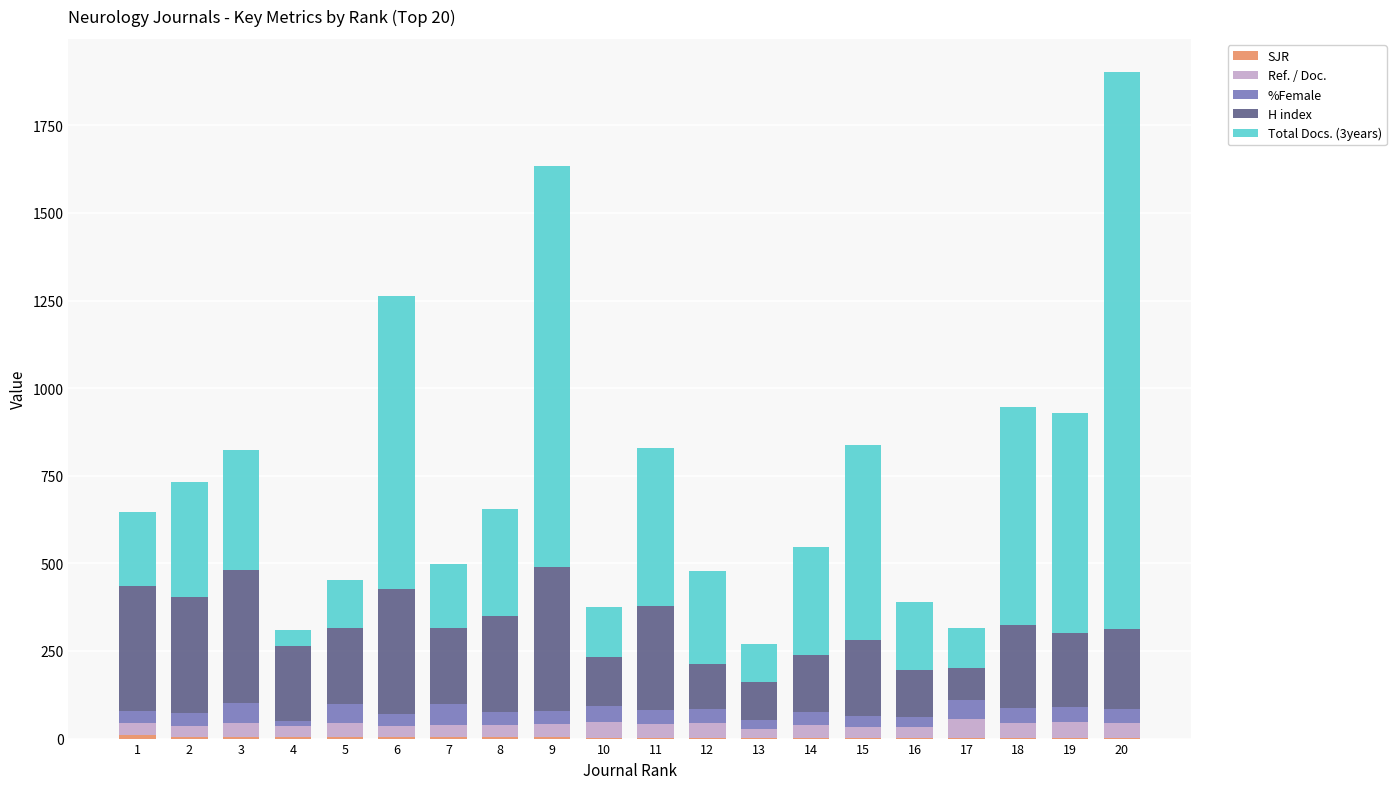

At which category is the sum across all series the highest?

20